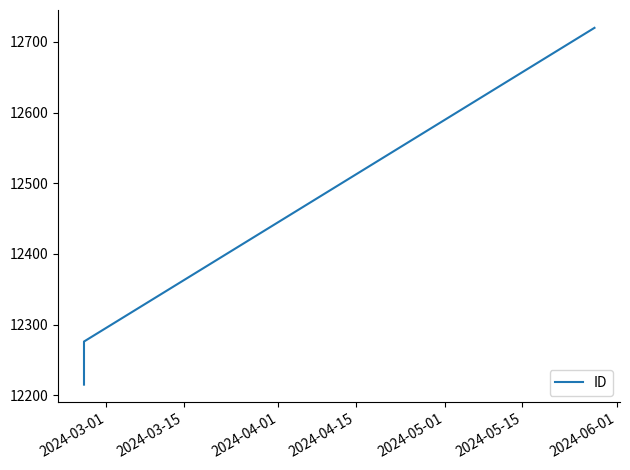

Rank the categories by value from highest to lowest.

2024-04-01, 2024-03-15, 2024-03-01